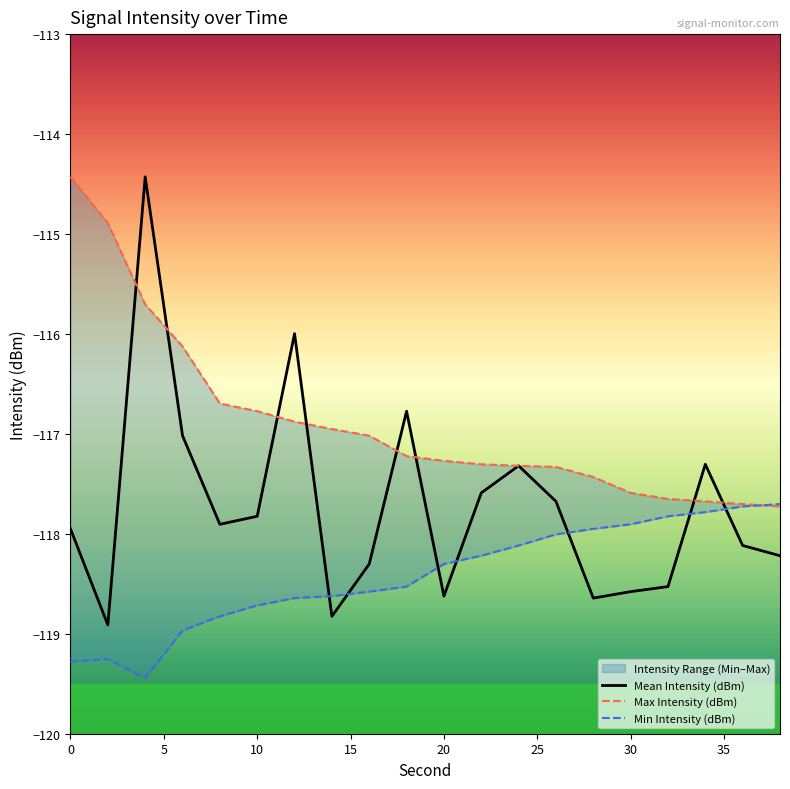

List the labels in order of Mean Intensity (dBm) value, smallest first.

2, 14, 28, 20, 30, 32, 16, 38, 36, 0, 8, 10, 26, 22, 24, 34, 6, 18, 12, 4